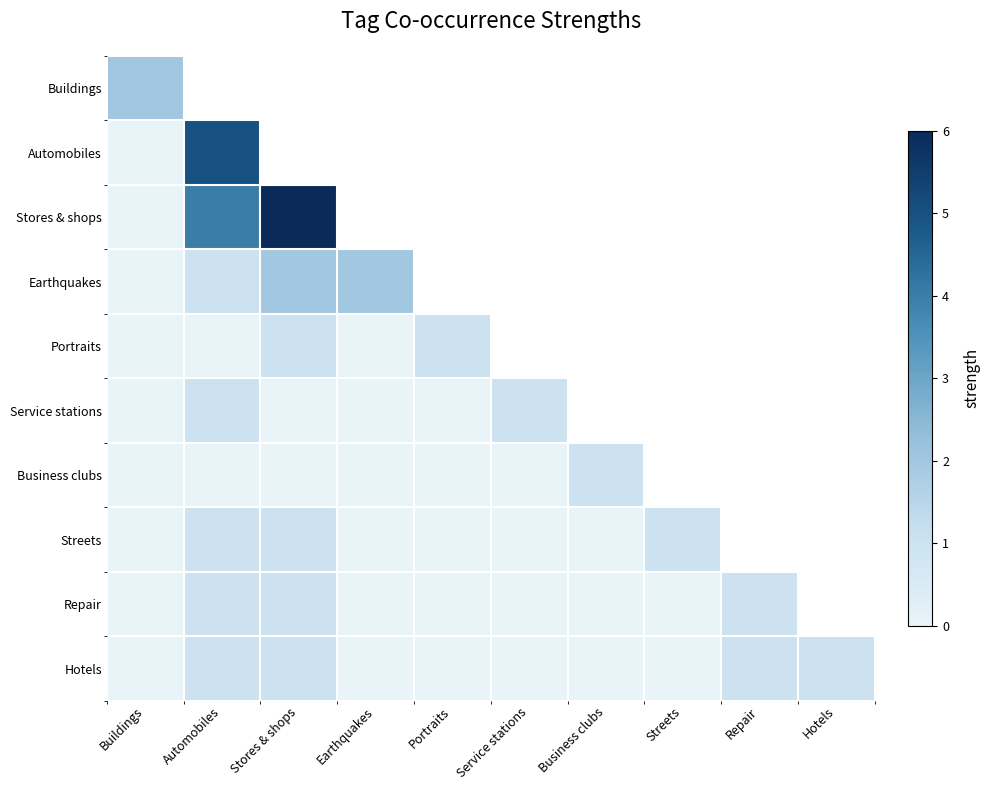

How many categories are shown in the chart?

10